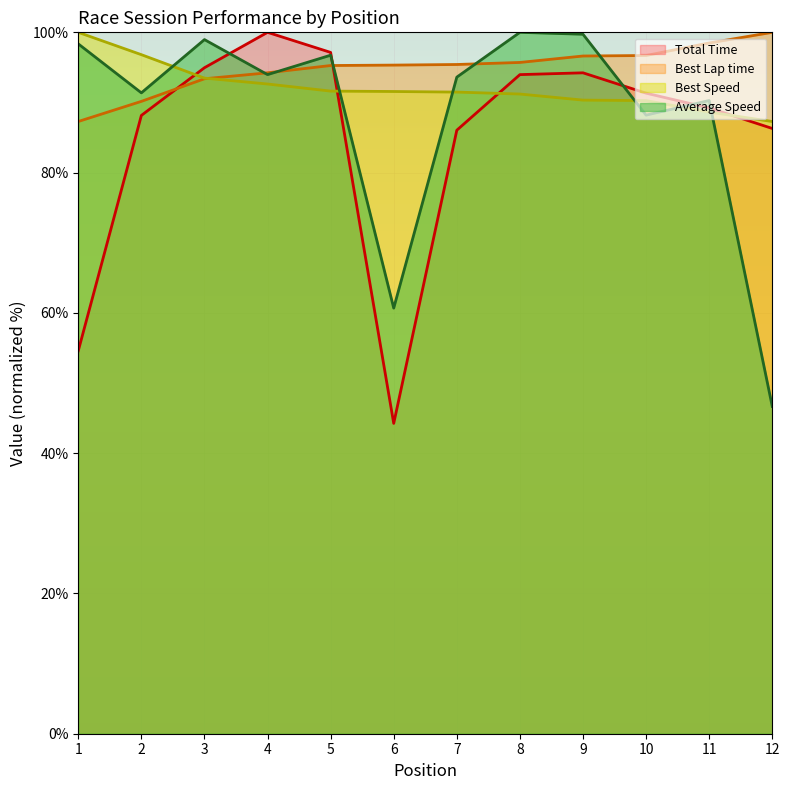

At which label does Total Time reach its minimum?

6